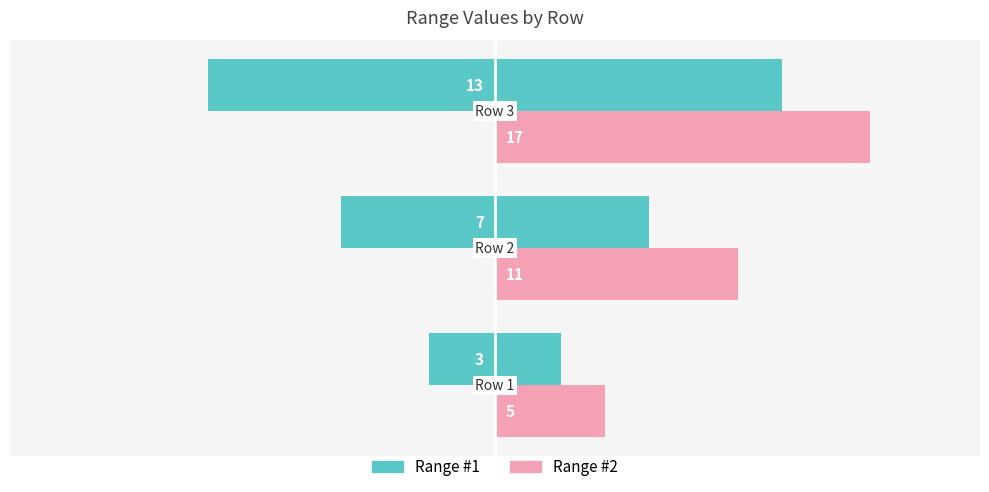

How many categories are shown in the chart?

3